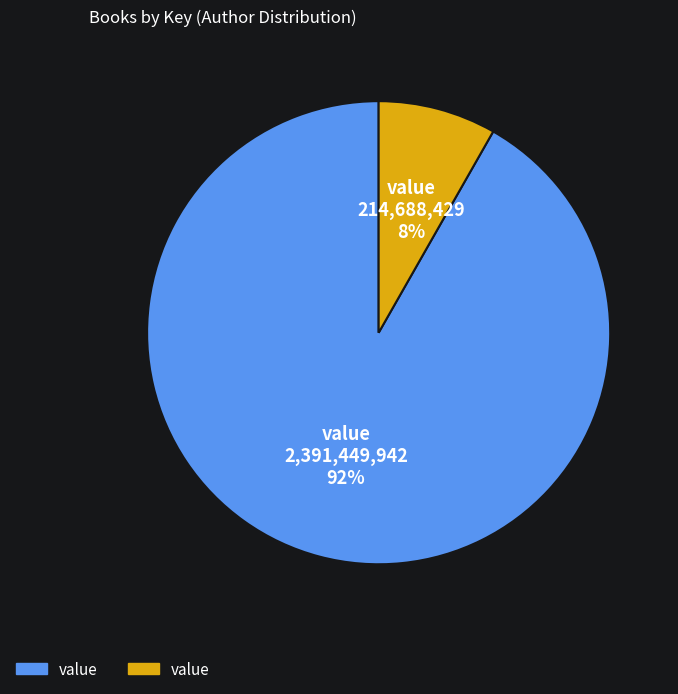

To the nearest percent, what is the difference between the largest and smallest slice percentages?

84%